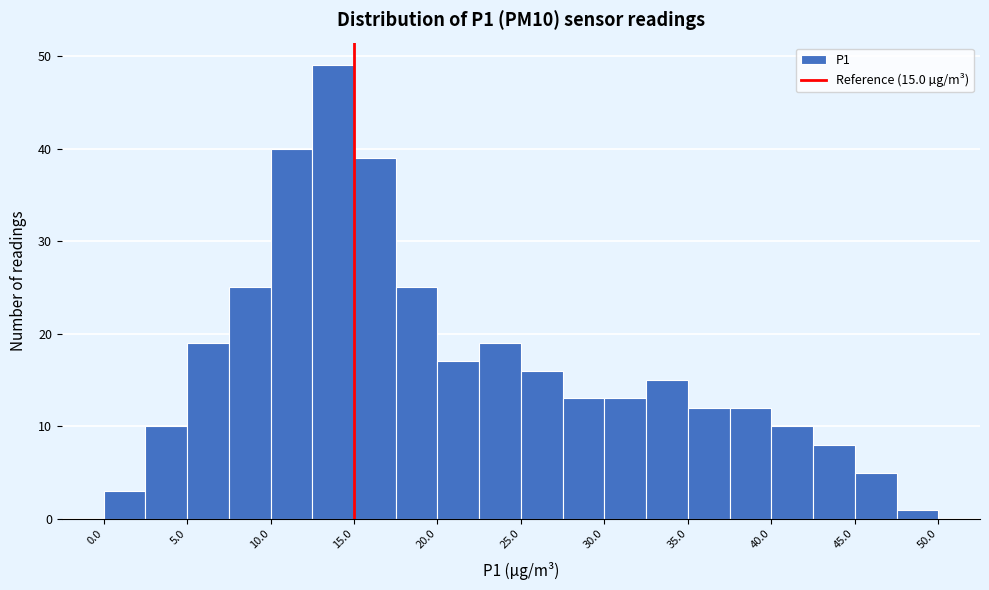

Which range on the x-axis has the tallest bar?

12.5 to 15.0